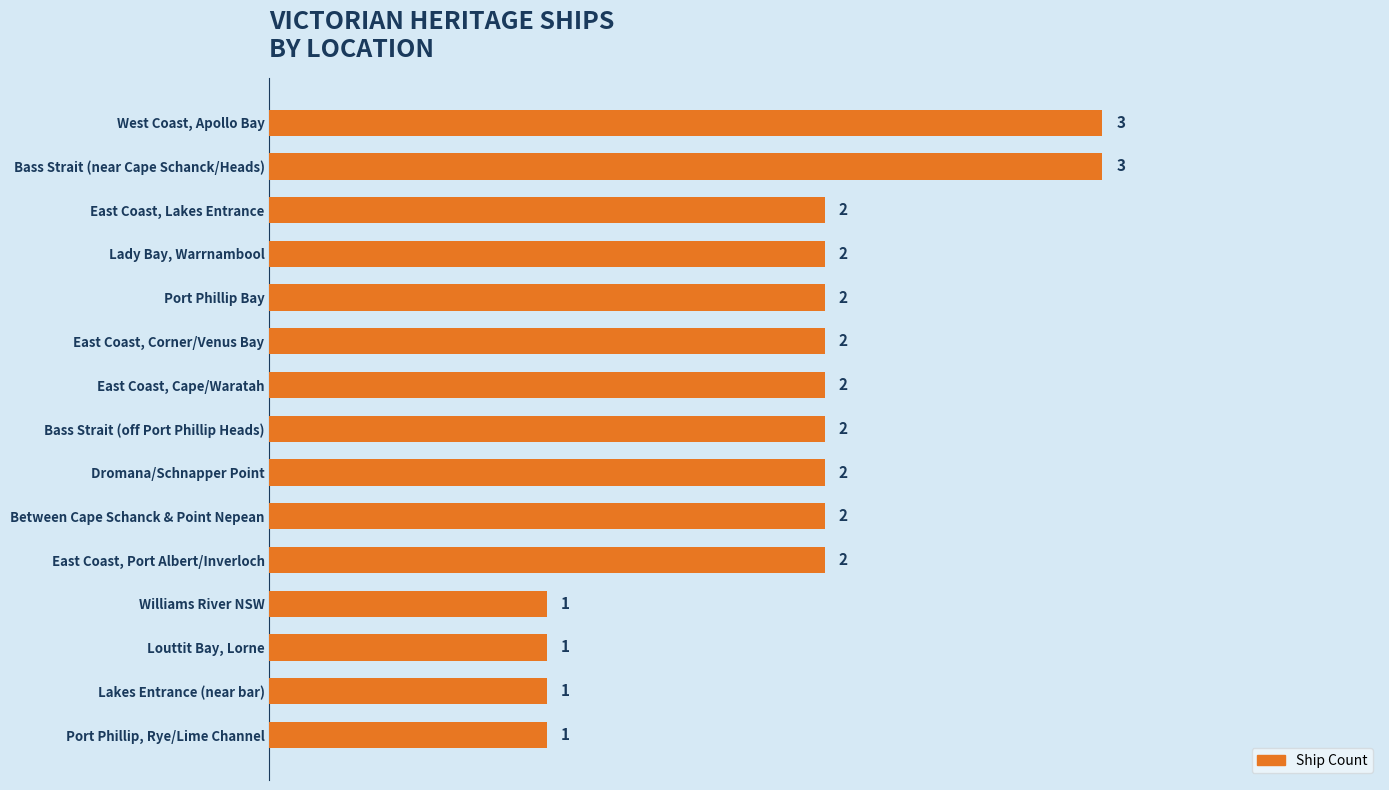

What is the value of the 3rd bar from the top?

2